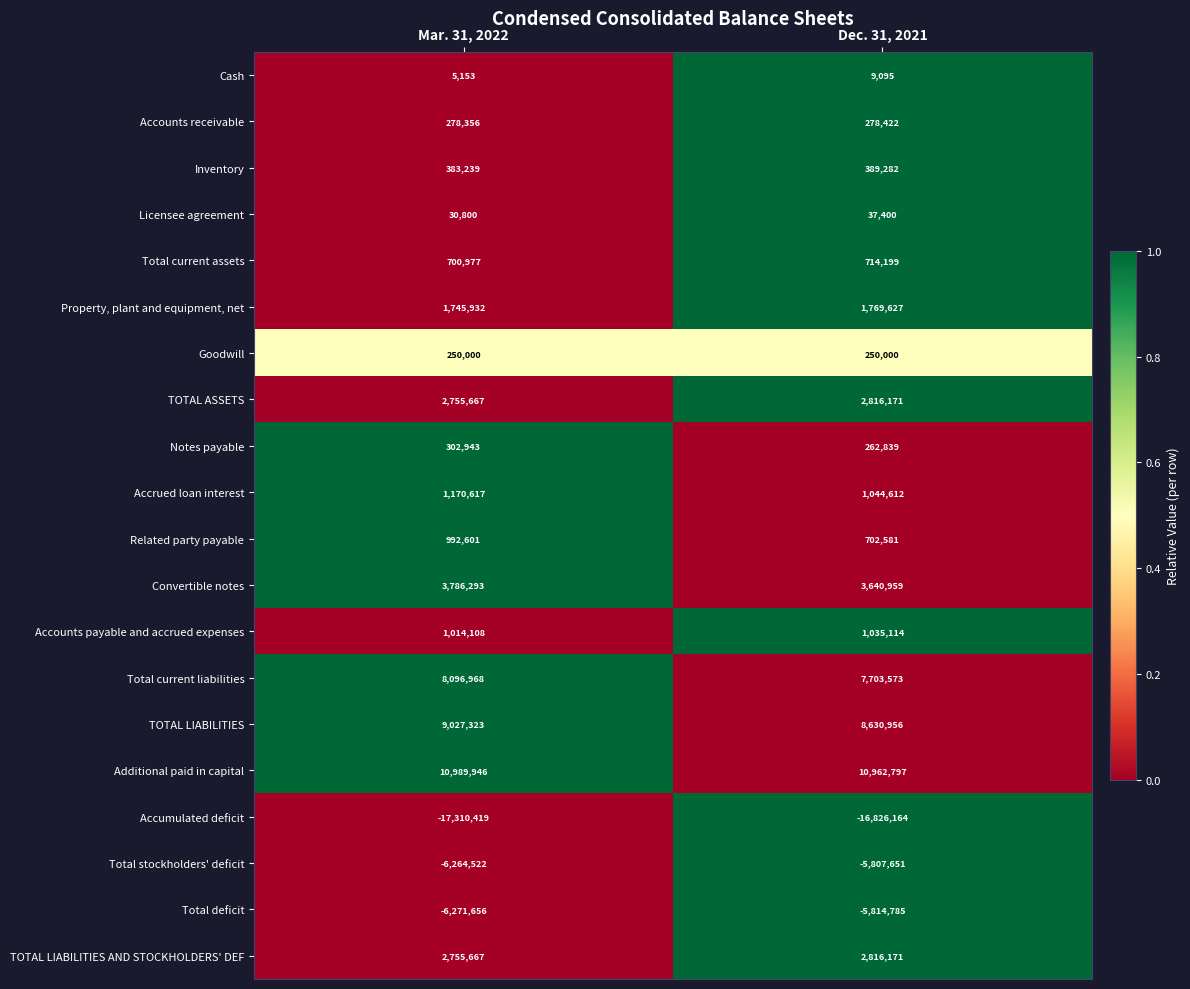

Which category has the lowest value across all series?

Mar. 31, 2022